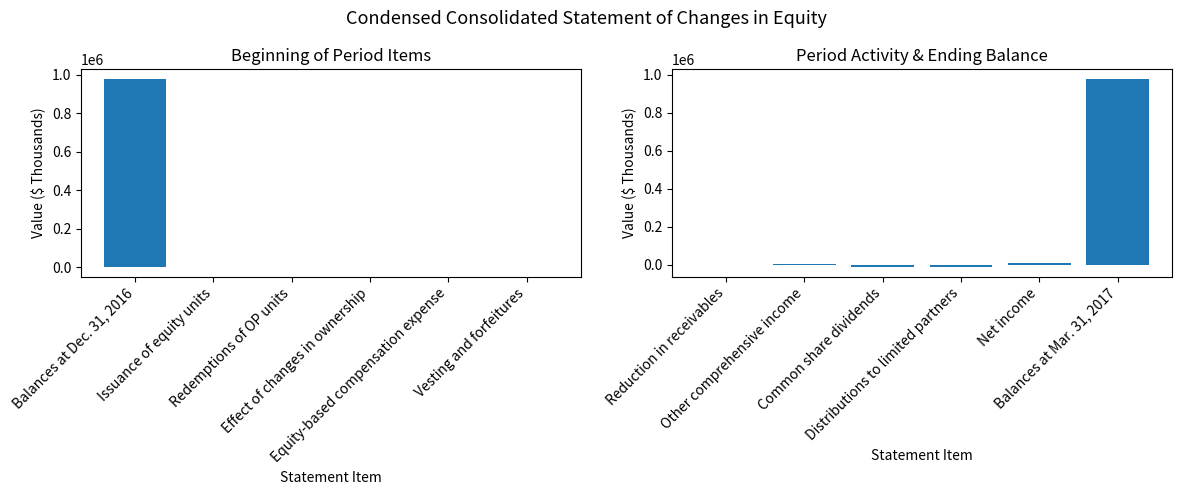

What is the sum of all Total (second half) values?

964045